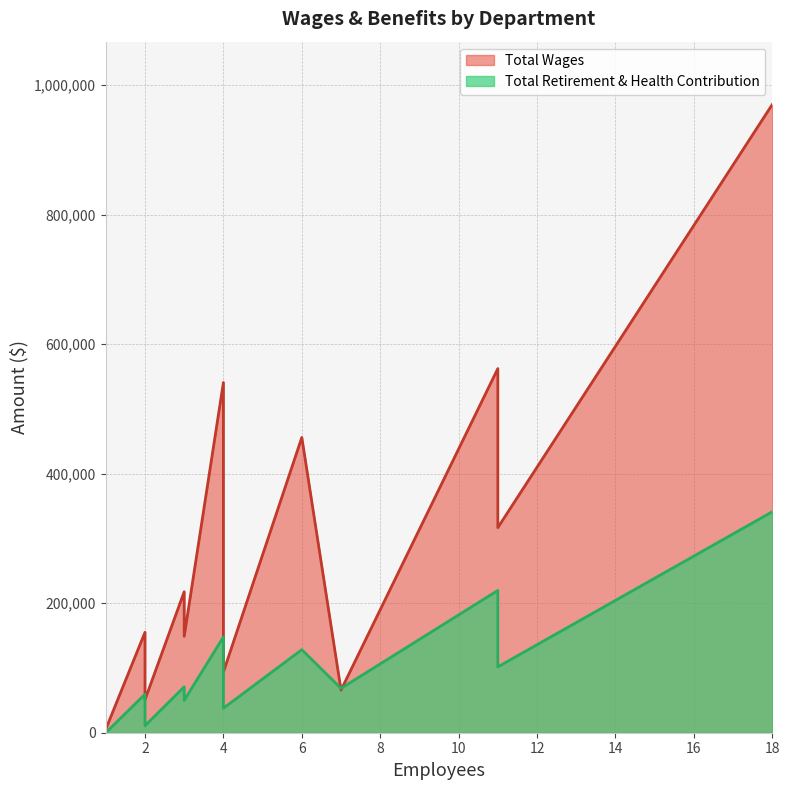

How many intersections are there between Total Wages and Total Retirement & Health Contribution?

2